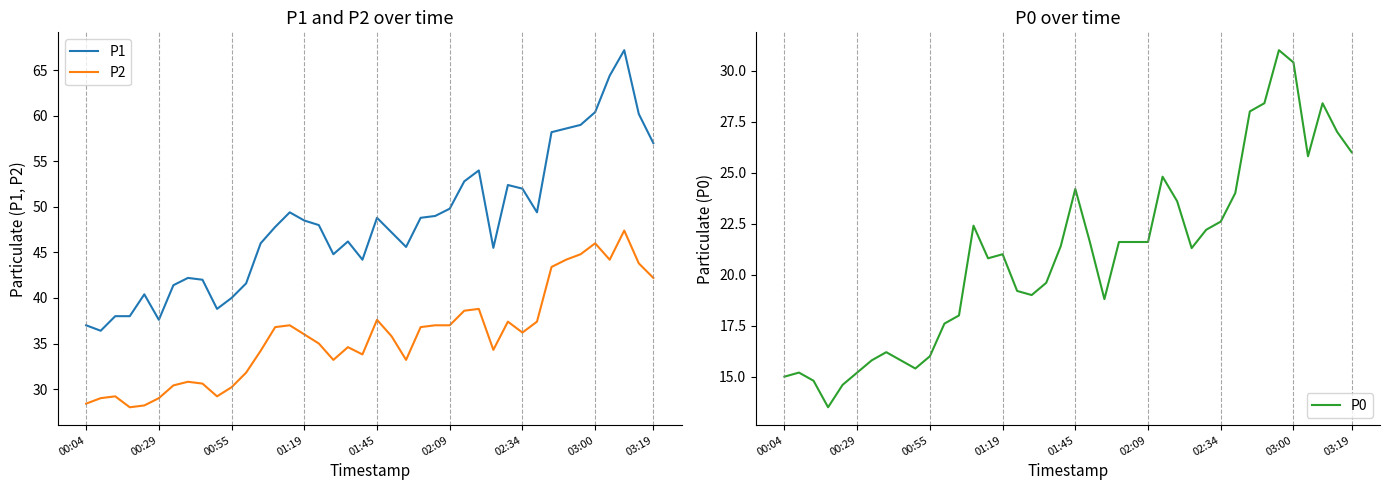

What position from the right is 00:04?

40